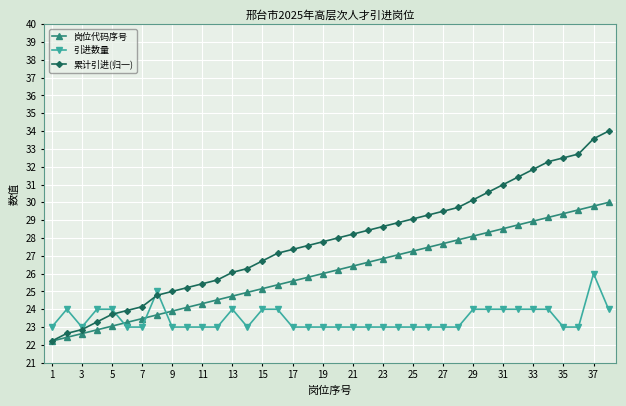

What is the value of the 岗位代码序号 point at the 6th from the left?

23.3